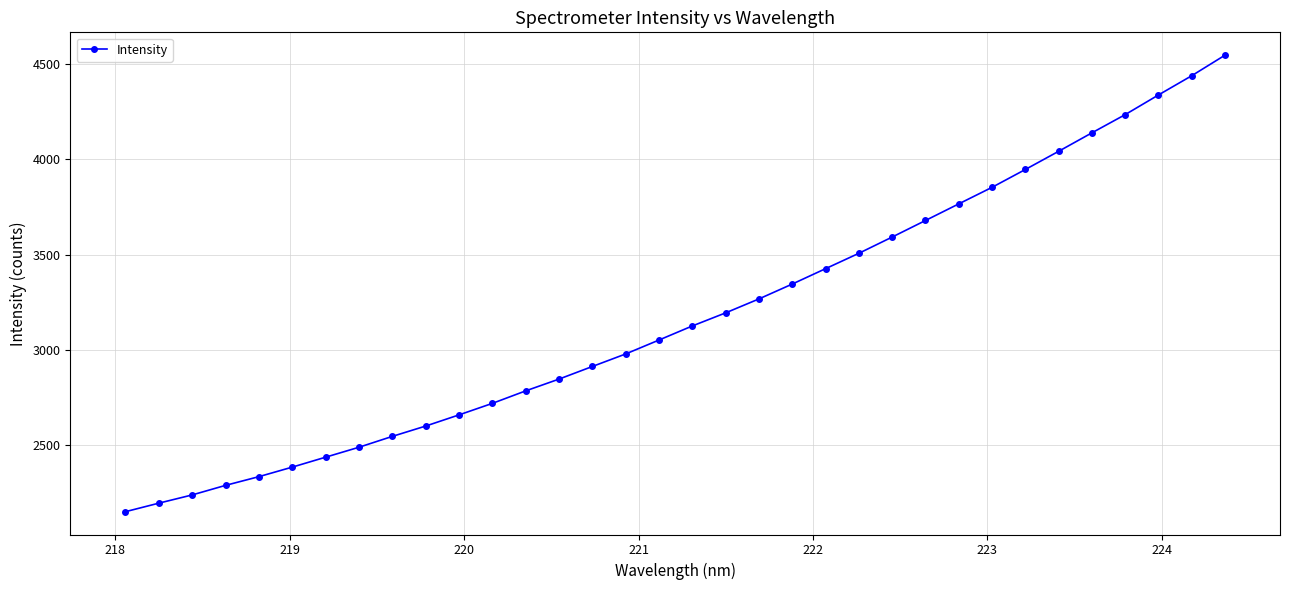

True or false: there are more than 2 points higher than both neighbors.

False